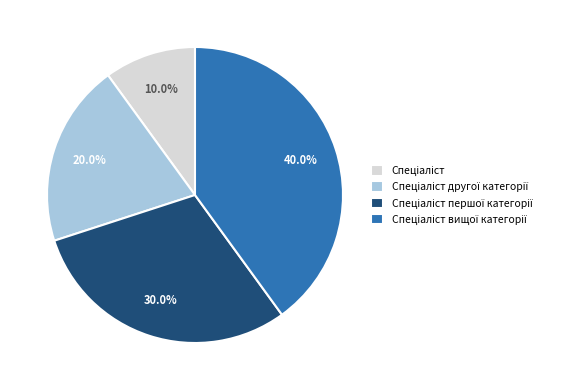

Is there a majority slice in this chart?

No